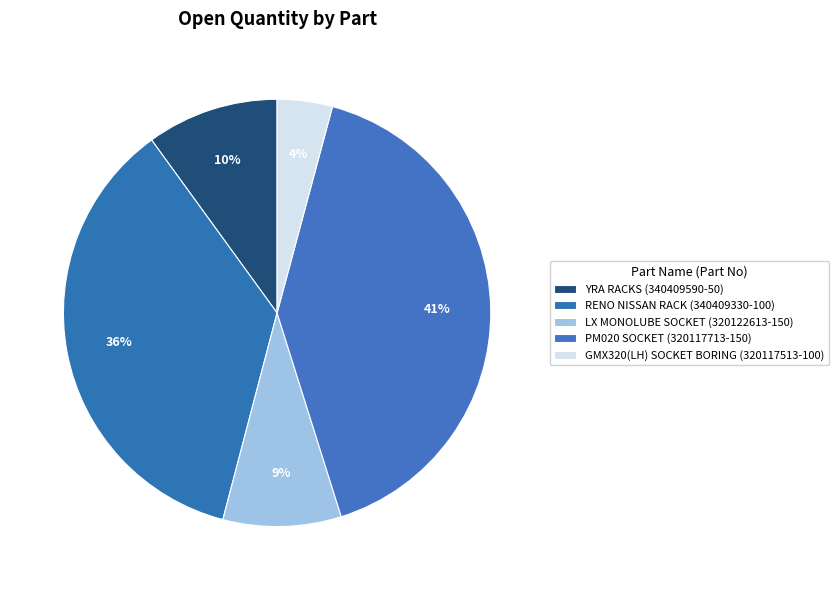

Count the number of slices in the pie.

5